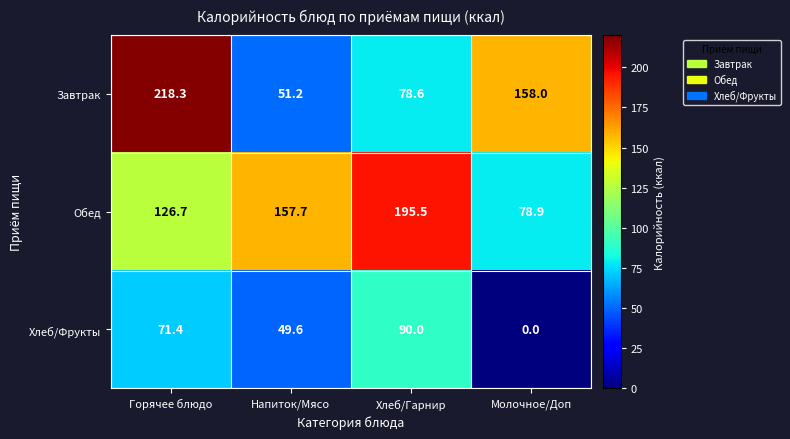

What is the difference between the second highest and minimum values in the Хлеб/Фрукты series?

71.4